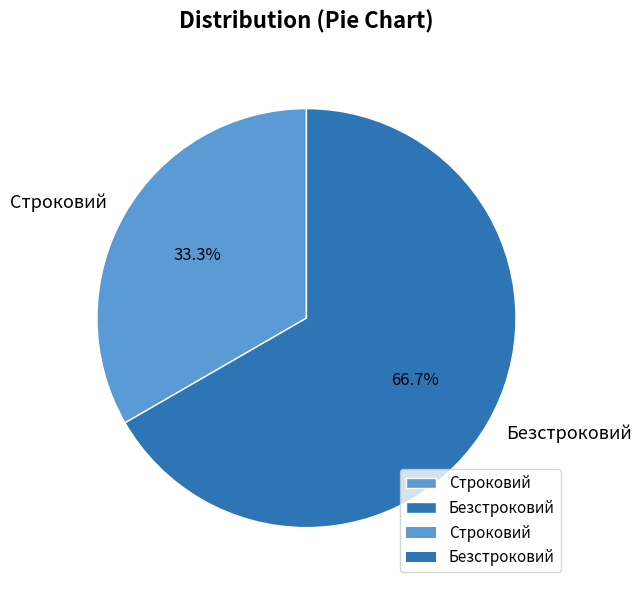

To the nearest percent, what is the difference between the Безстроковий and Строковий slice percentages?

33%